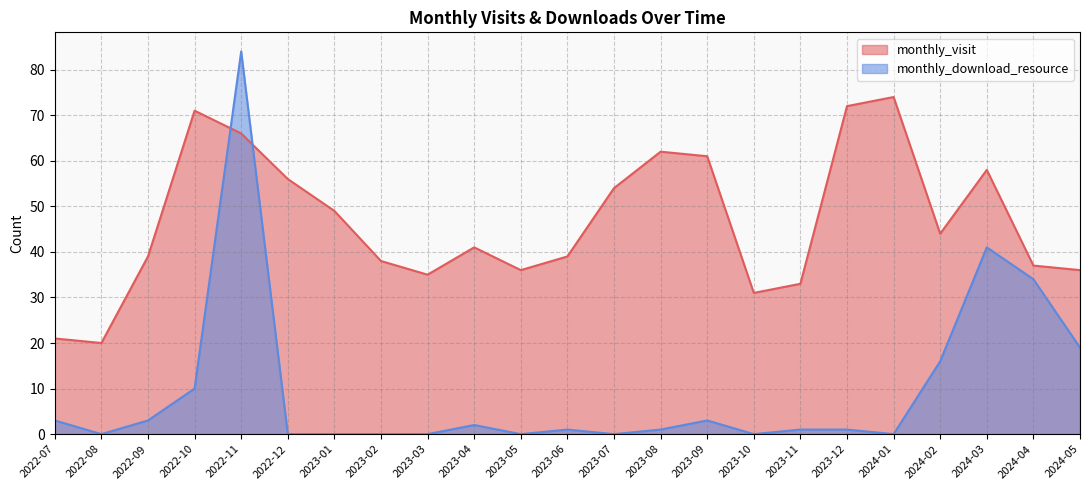

How many values in the monthly_visit series exceed 41?

11